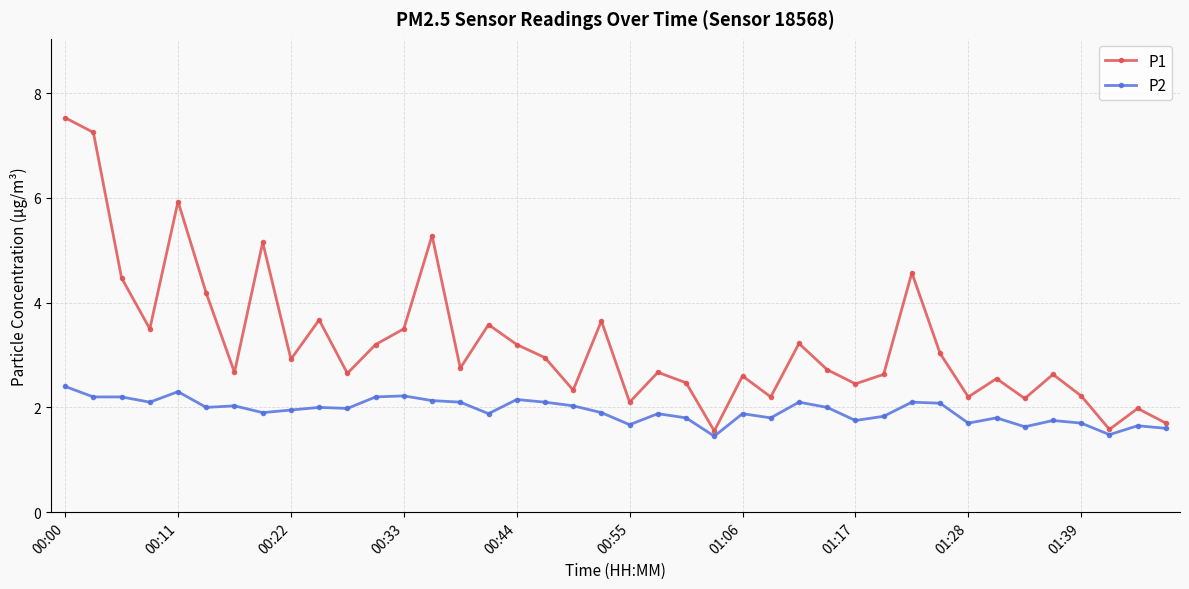

Which series has the largest total across all categories?

P1